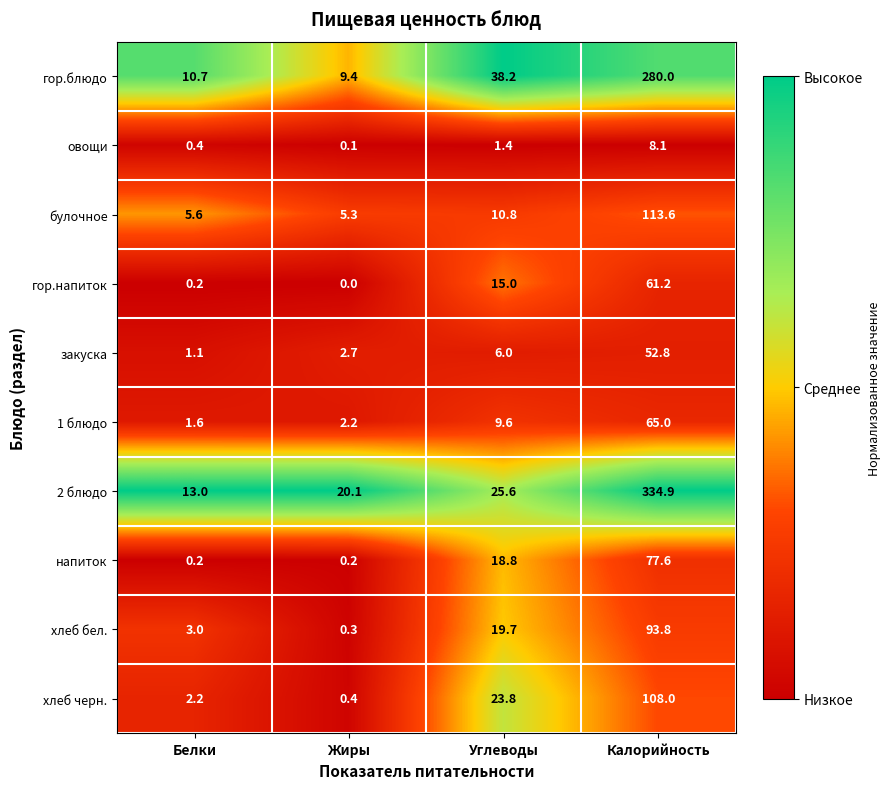

What is the difference between the highest and lowest values at Жиры?

20.1